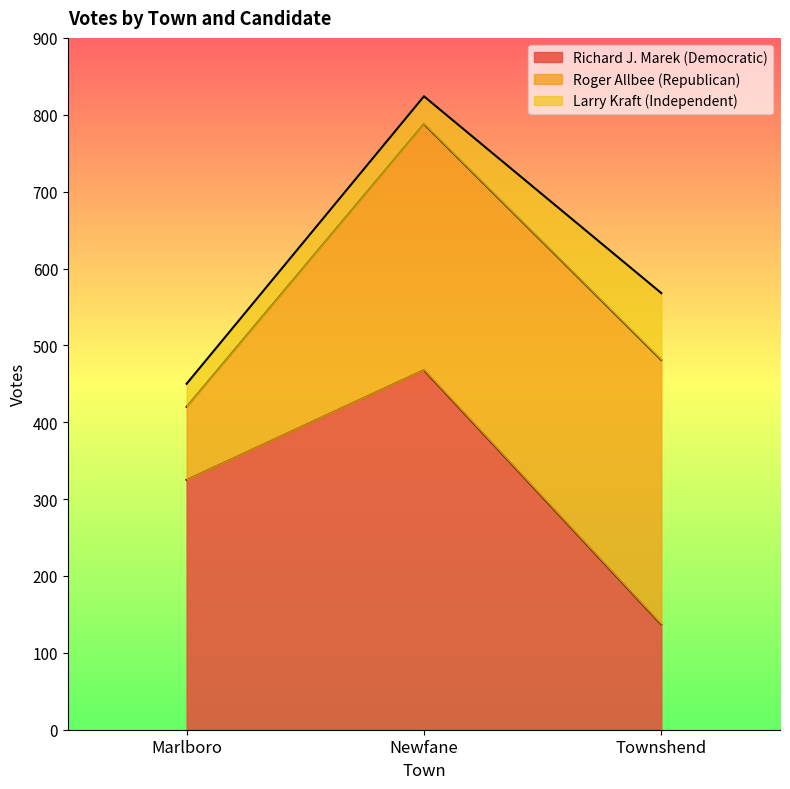

Which series changed the most between Marlboro and Townshend?

Roger Allbee (Republican)